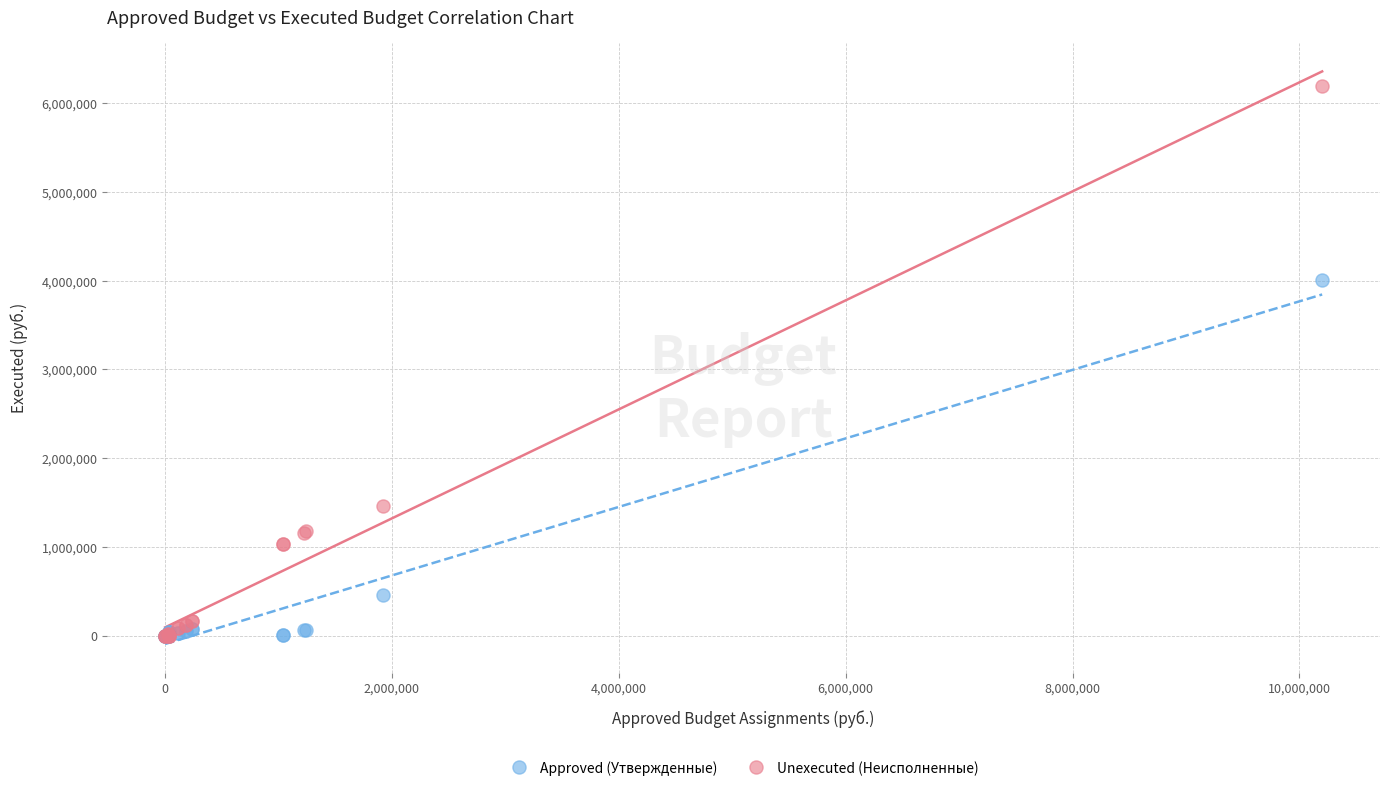

What are all the series names shown in the legend?

Approved (Утвержденные), Unexecuted (Неисполненные)